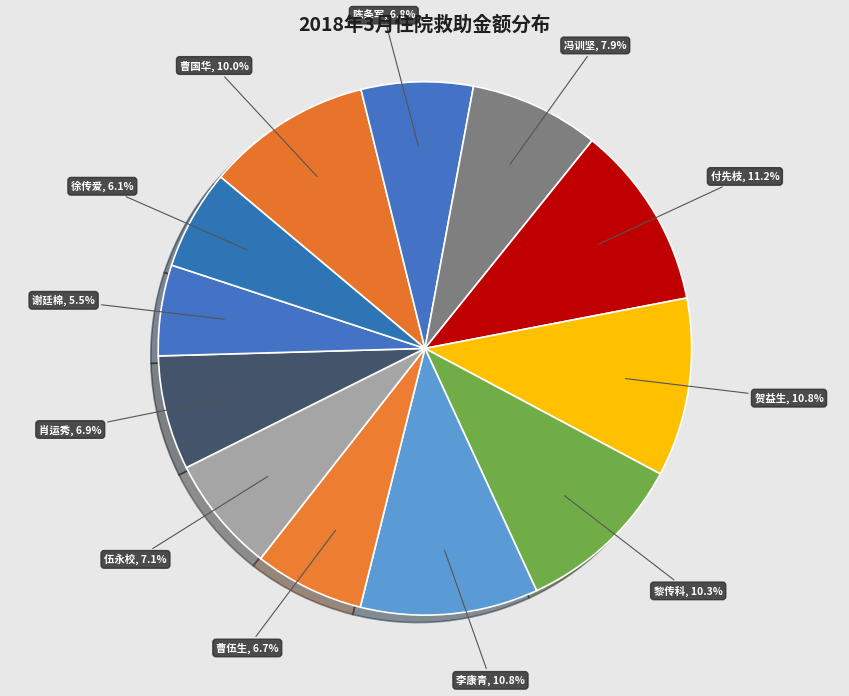

Which category has the biggest portion of the pie?

付先枝